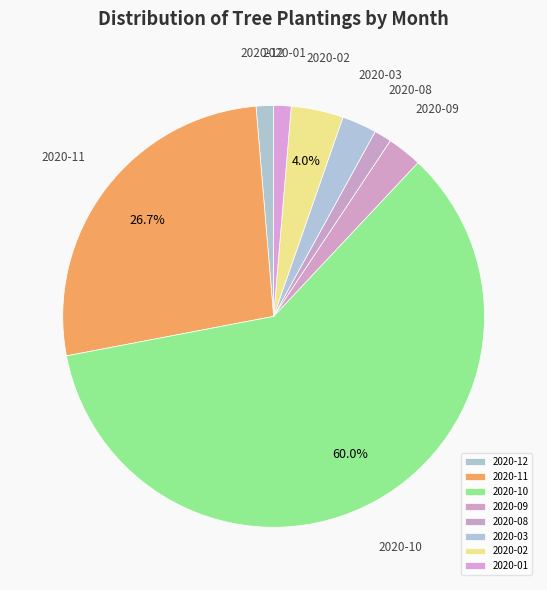

Do 2020-10 and 2020-03 together represent more than half of the pie?

Yes